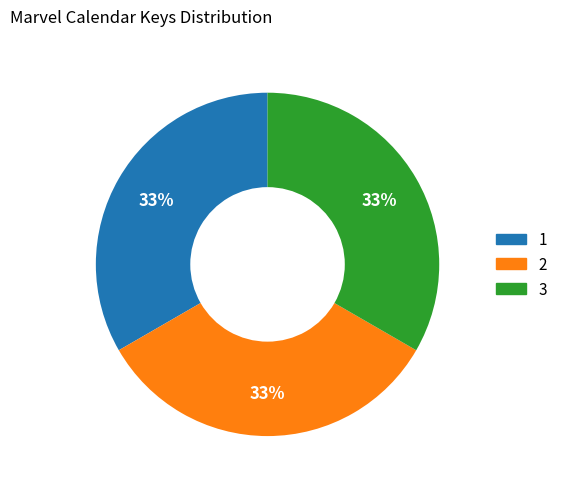

Do 3 and 2 together represent more than half of the pie?

Yes